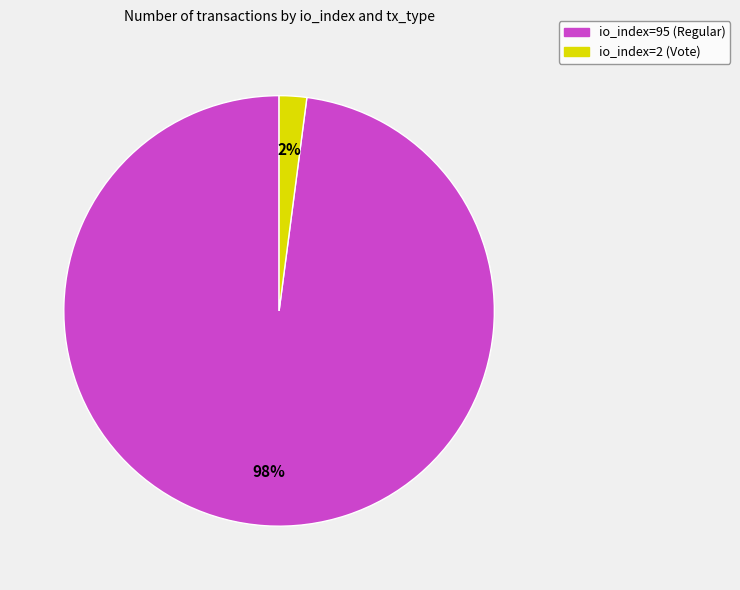

Is there a majority slice in this chart?

Yes